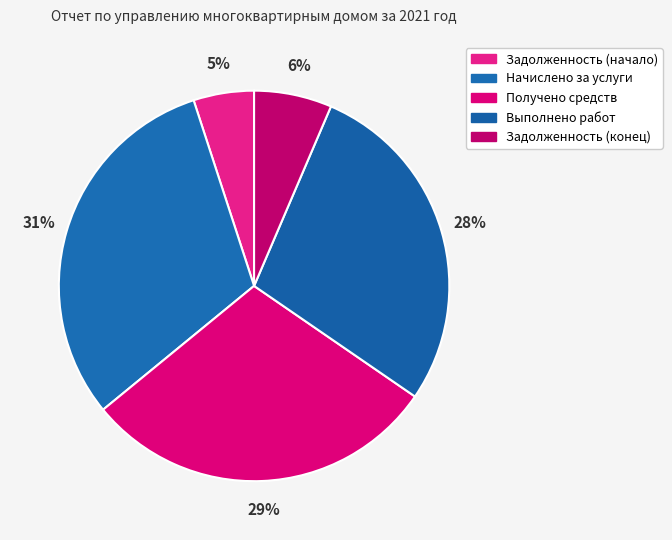

Does Задолженность (начало) account for over 50% of the chart?

No